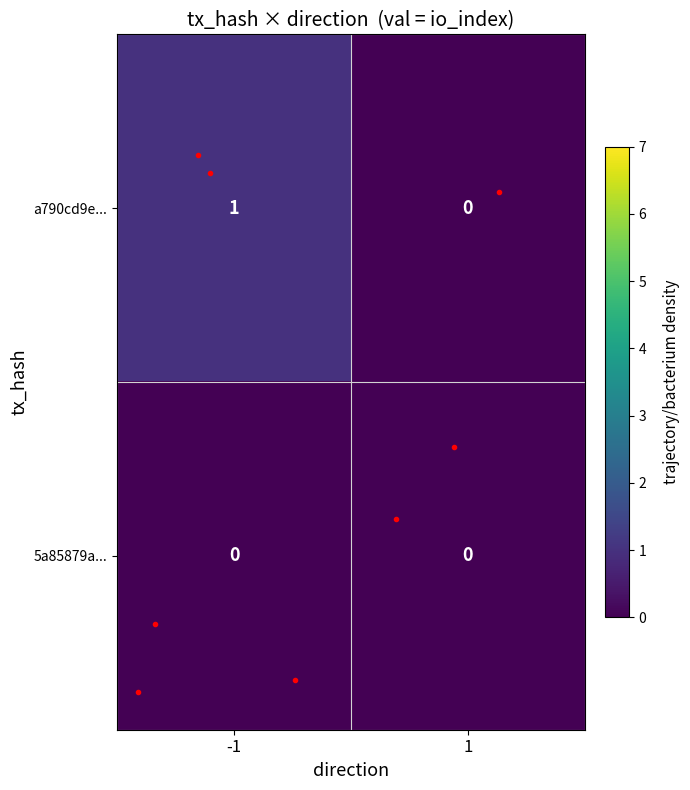

Between -1 and 1, which series saw the biggest shift?

a790cd9e...